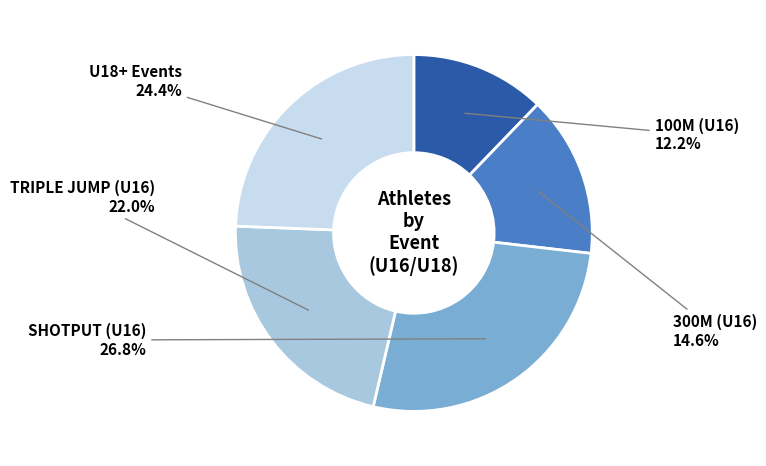

To the nearest percent, what is the average slice percentage?

20%